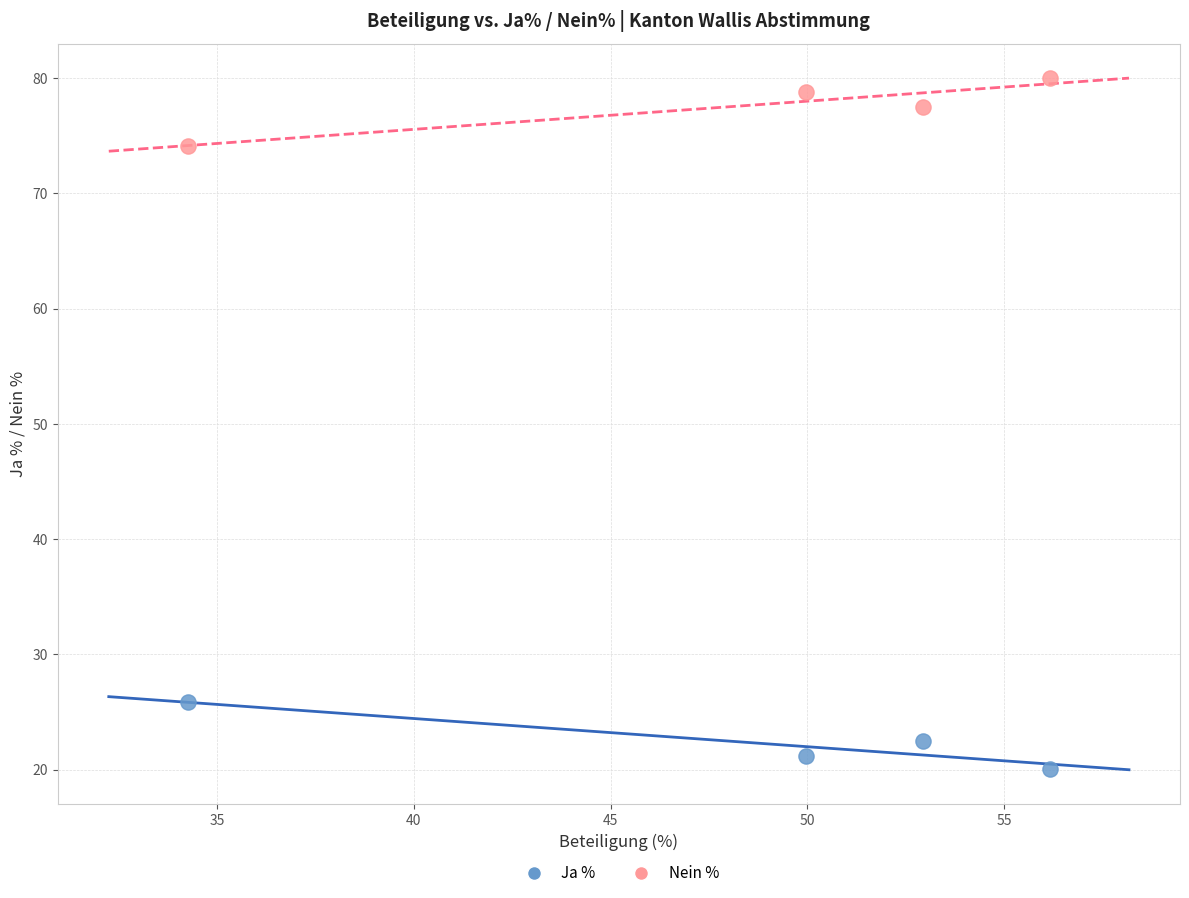

Across all data points, what is the range of Y values (max minus min)?

60.0